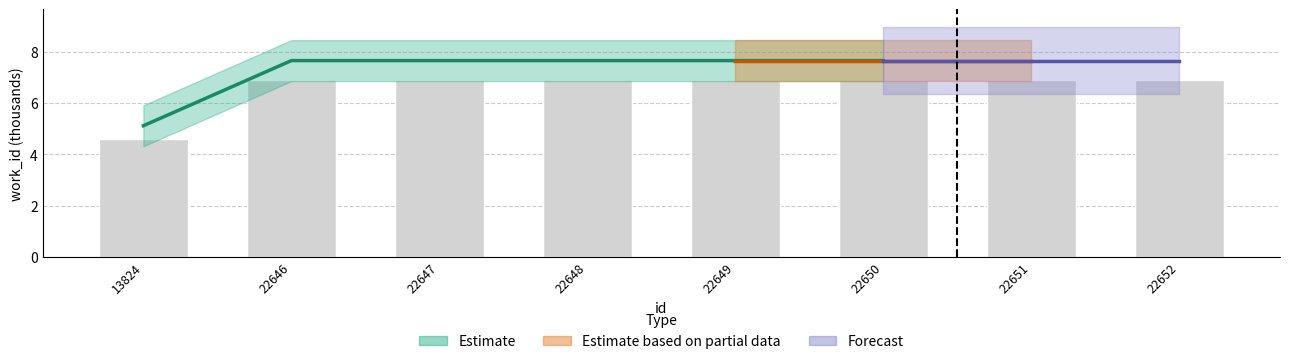

List the labels in order of value, smallest first.

13824, 22646, 22647, 22648, 22649, 22650, 22651, 22652